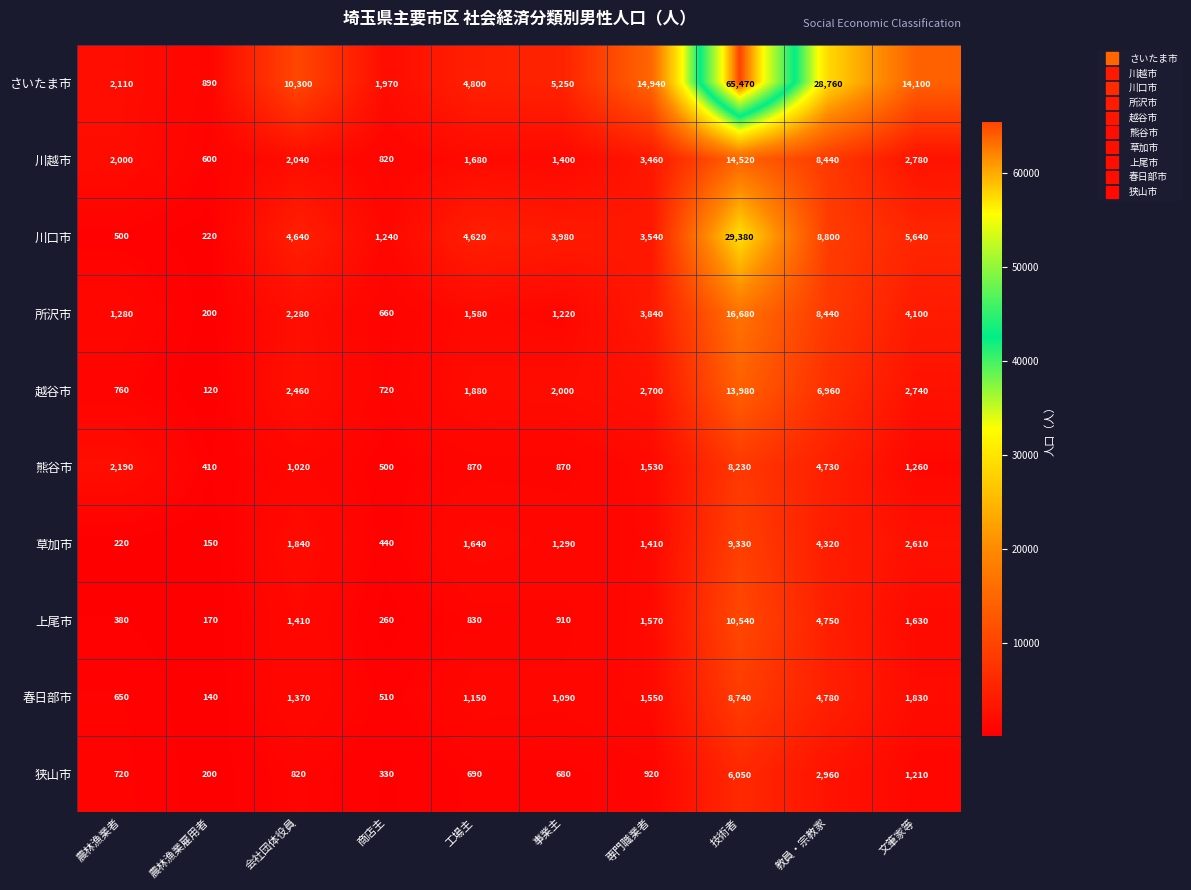

What is the difference between the 熊谷市 values at 農林漁業雇用者 and 文筆家等?

850